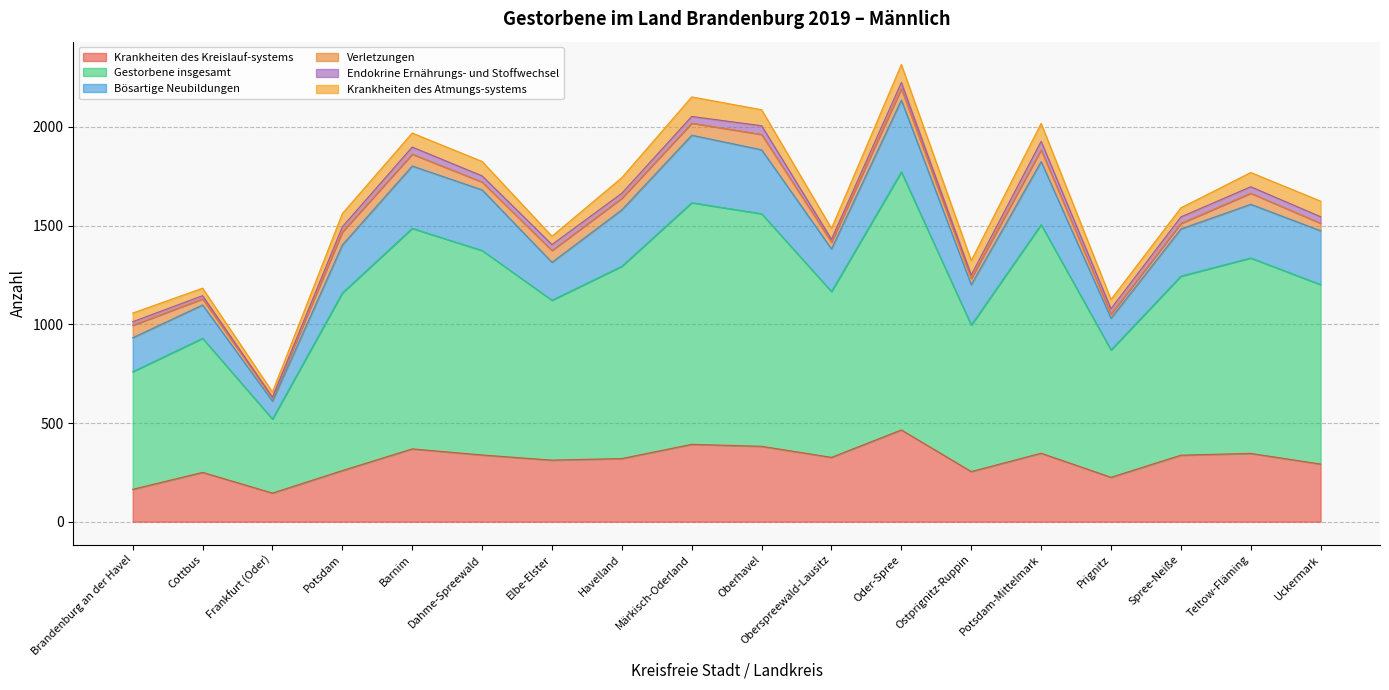

At which category is the sum across all series the highest?

Oder-Spree